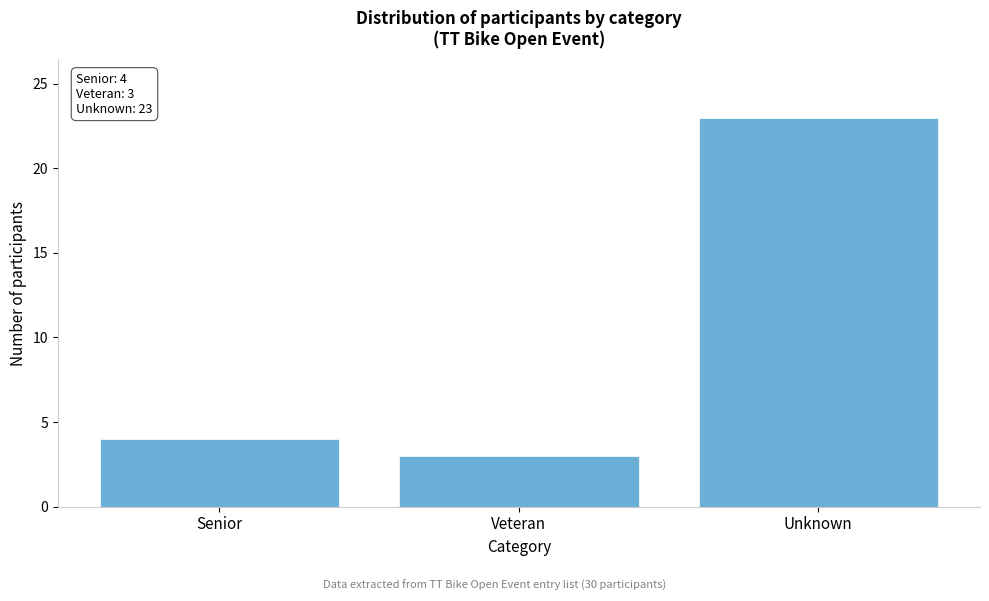

Reading left to right, list all the values displayed in this chart.

Senior=4	Veteran=3	Unknown=23